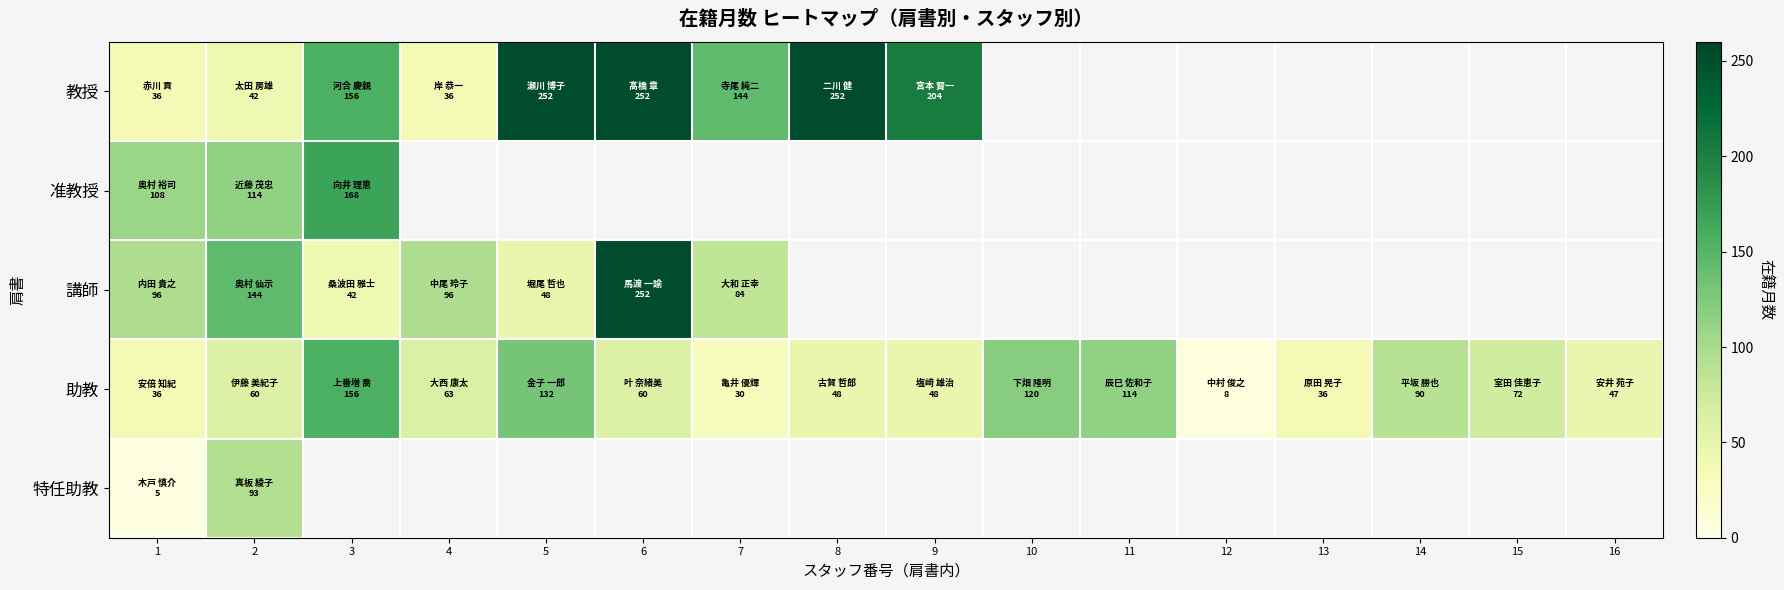

The value of 助教 at 6 is 60.0. True or false?

True